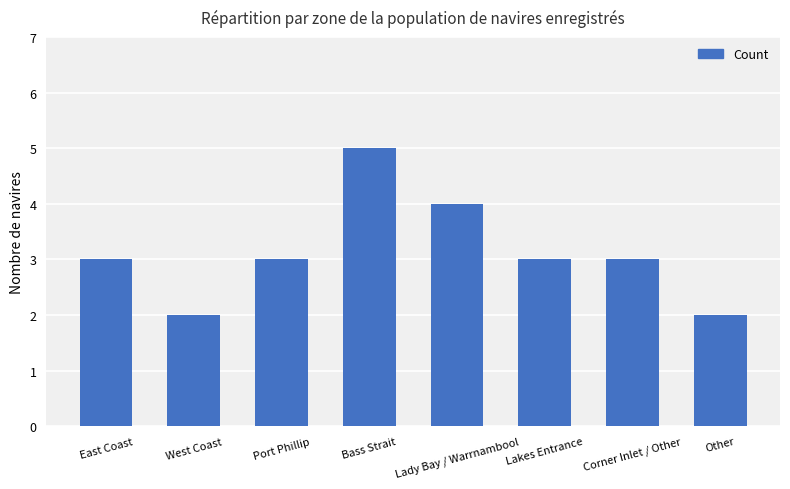

What is the greatest value displayed?

5